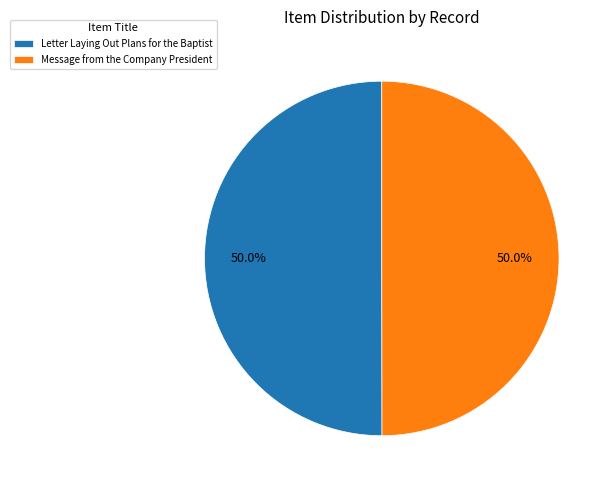

To the nearest percent, what percentage of the pie is Letter Laying Out Plans for the Baptist?

50%